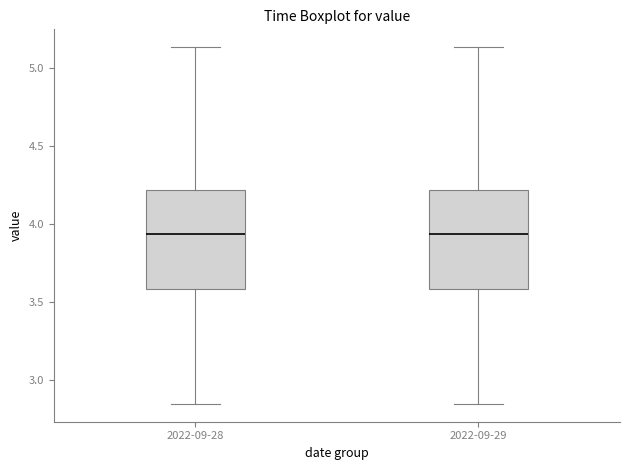

Reading left to right, read every box against the y-axis: the position of its median line, the range the box covers, and the ends of its whiskers. The values are not printed on the chart, so give them approximately, as read against the axis.

2022-09-28: median 3.95, box 3.60 to 4.20, whiskers 2.85 to 5.15
2022-09-29: median 3.95, box 3.60 to 4.20, whiskers 2.85 to 5.15